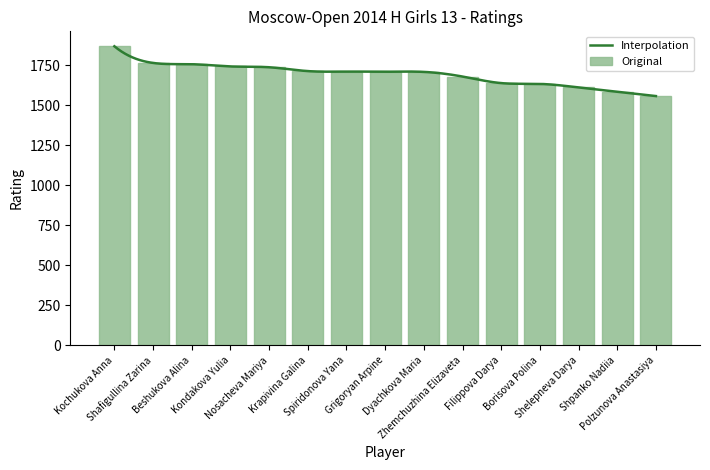

List the labels in order of value, largest first.

Kochukova Anna, Shafigullina Zarina, Beshukova Alina, Kondakova Yulia, Nosacheva Mariya, Krapivina Galina, Spiridonova Yana, Grigoryan Arpine, Dyachkova Maria, Zhemchuzhina Elizaveta, Filippova Darya, Borisova Polina, Shelepneva Darya, Shpanko Nadiia, Polzunova Anastasiya